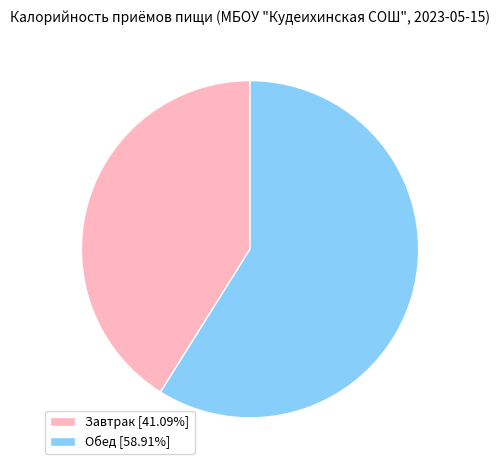

Is Завтрак the majority of the pie?

No